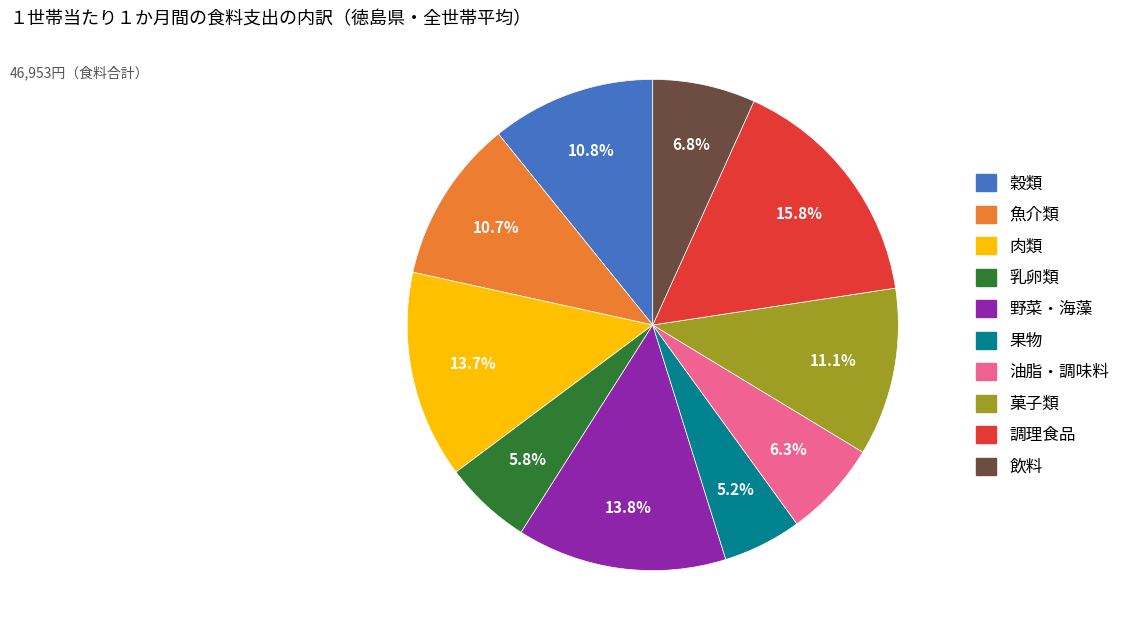

Is there any slice that represents more than half of the pie?

No